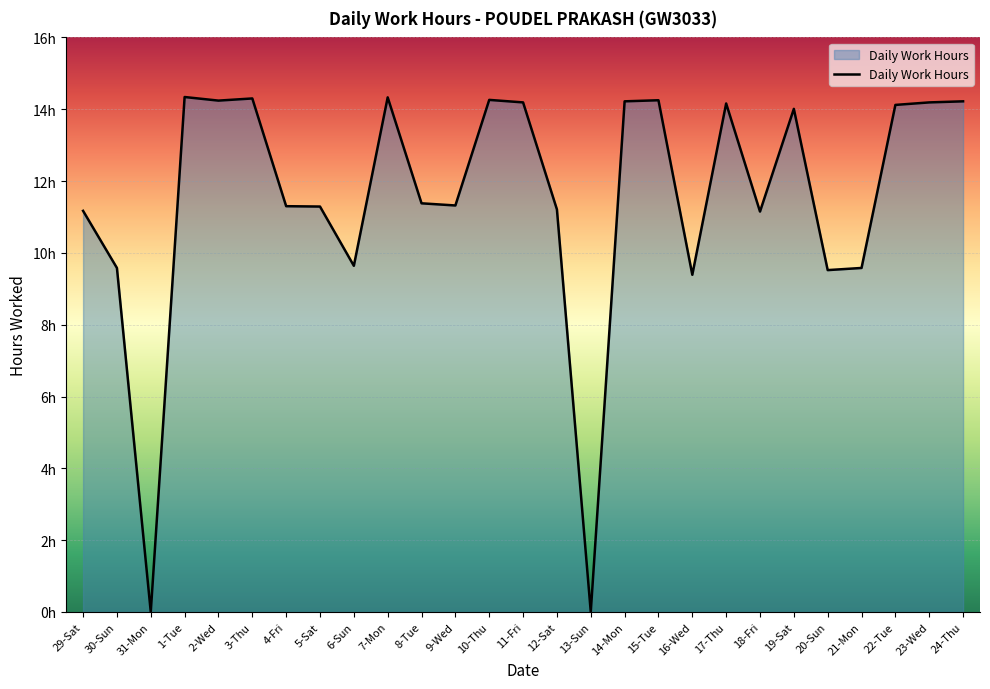

Approximately how many times larger is the value at 9-Wed compared to 5-Sat?

1.0